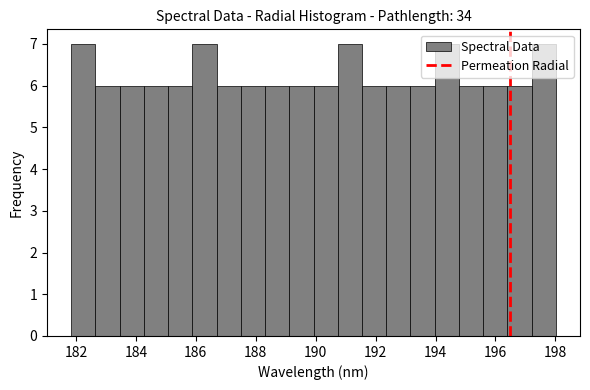

Reading left to right, list every bar in this chart as the range it spans on the x-axis followed by its height. Neither the bar edges nor the heights are printed on the chart, so give them approximately, as read against the axes.

181.8 to 182.6: 7
182.6 to 183.4: 6
183.4 to 184.2: 6
184.2 to 185.0: 6
185.0 to 185.8: 6
185.8 to 186.6: 7
186.6 to 187.6: 6
187.6 to 188.4: 6
188.4 to 189.2: 6
189.2 to 190.0: 6
190.0 to 190.8: 6
190.8 to 191.6: 7
191.6 to 192.4: 6
192.4 to 193.2: 6
193.2 to 194.0: 6
194.0 to 194.8: 7
194.8 to 195.6: 6
195.6 to 196.4: 6
196.4 to 197.2: 6
197.2 to 198.0: 7